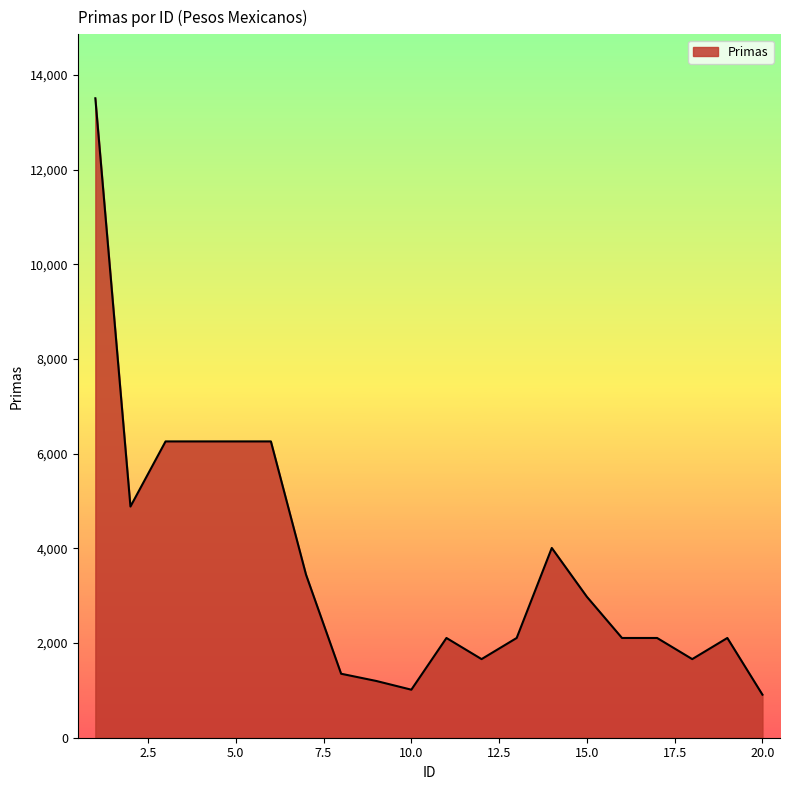

What is the smallest value displayed?

909.5